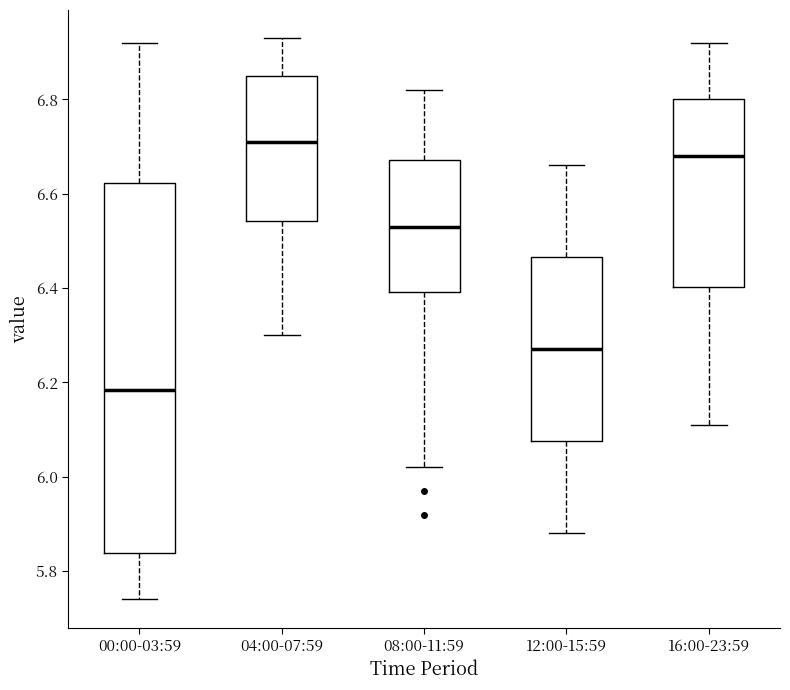

Which box's median line is the lowest?

00:00-03:59